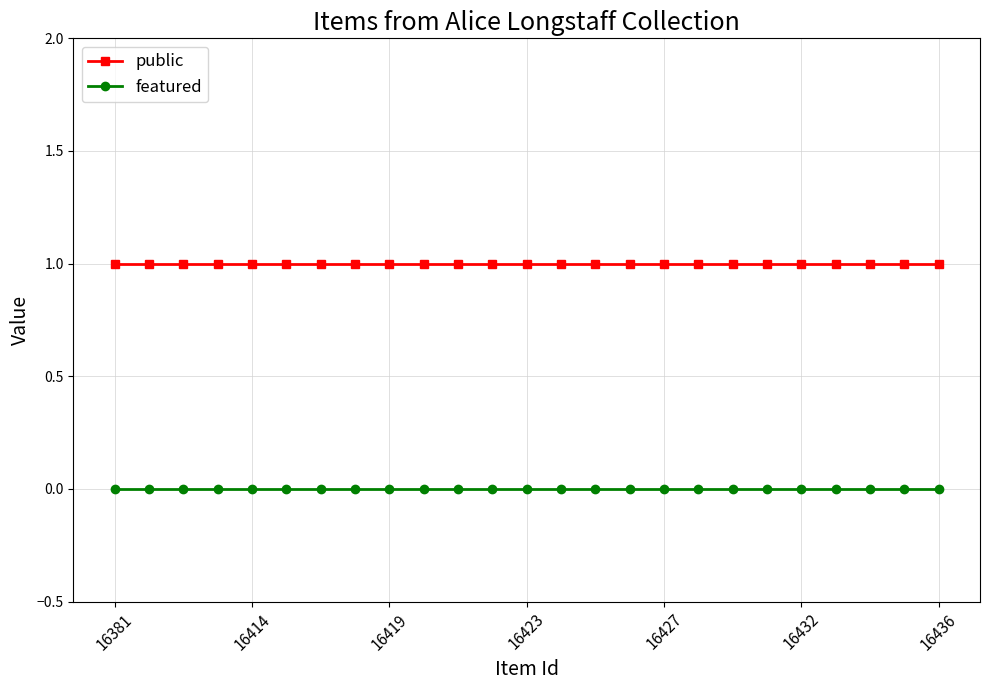

What is the sum of all public values?

25